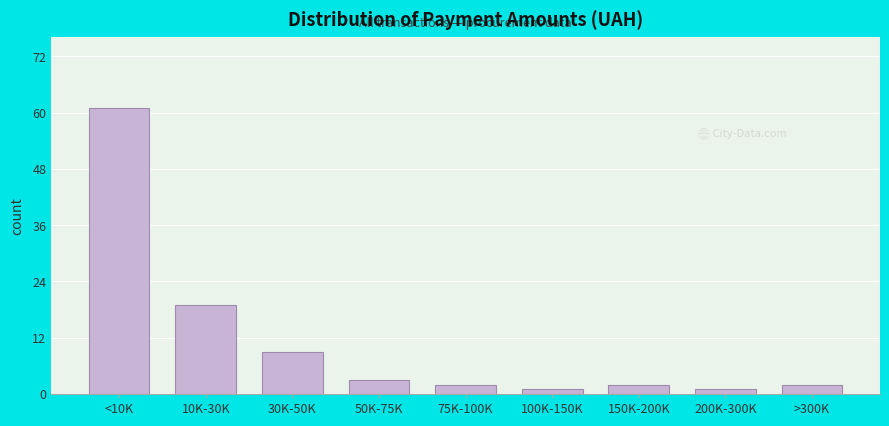

Reading left to right, transcribe all the data shown in this chart.

61	19	9	3	2	1	2	1	2